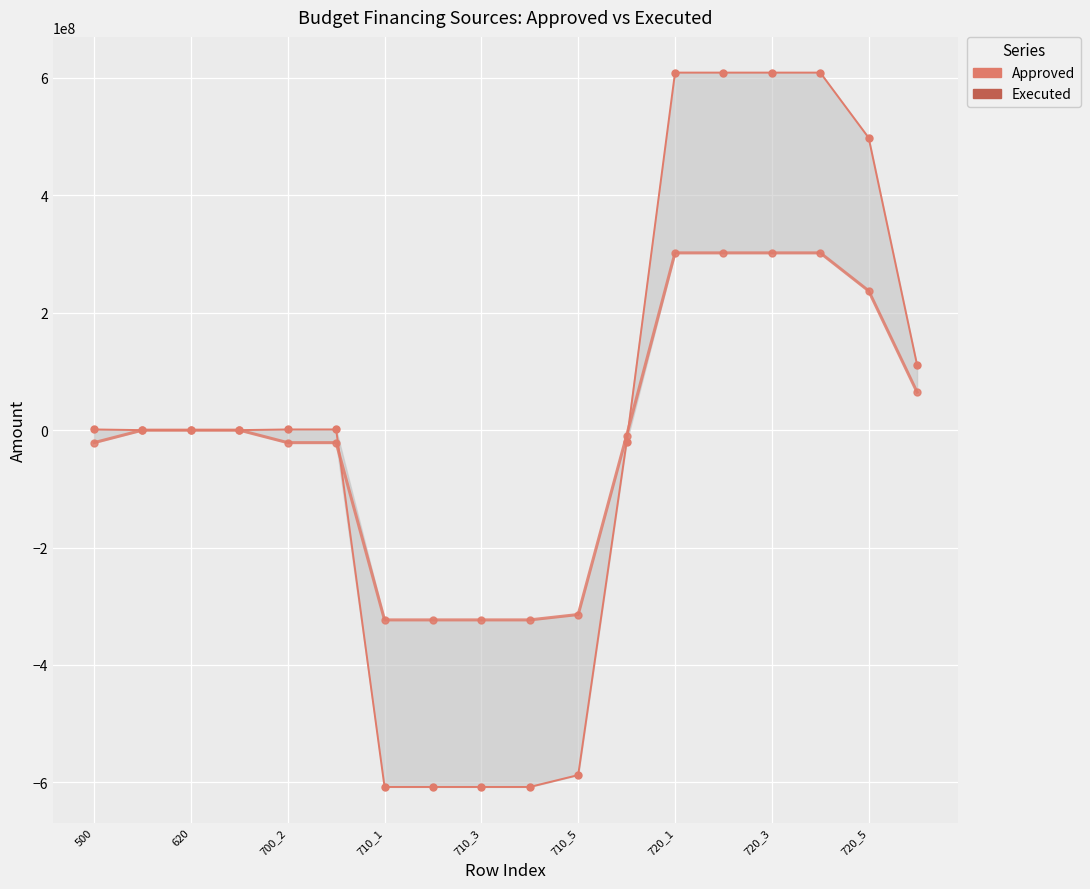

At how many categories does at least one series exceed 199523943?

5